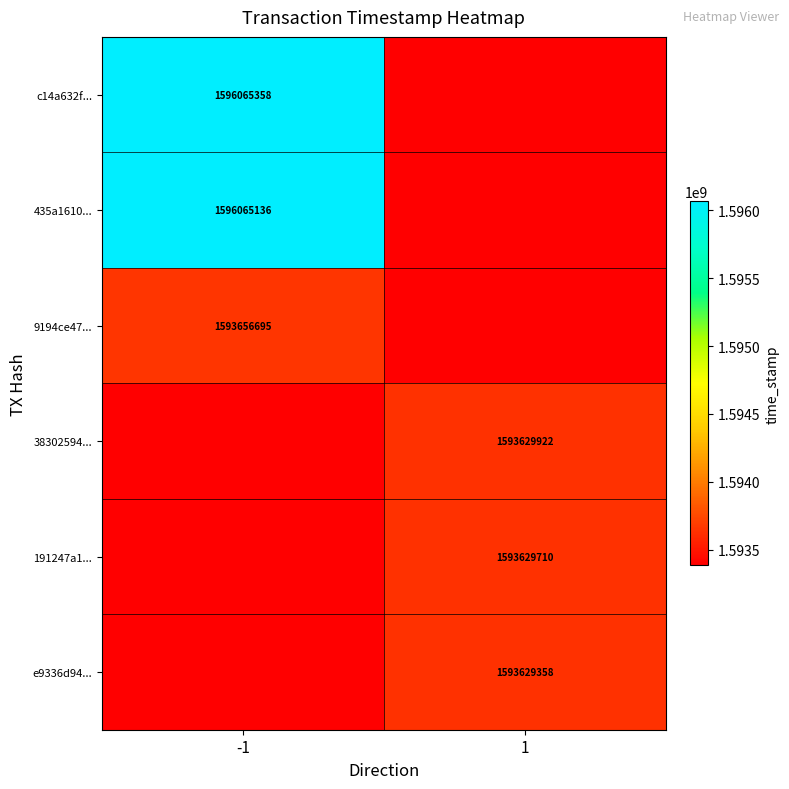

The value of 435a1610... at -1 is 1596065136. True or false?

True